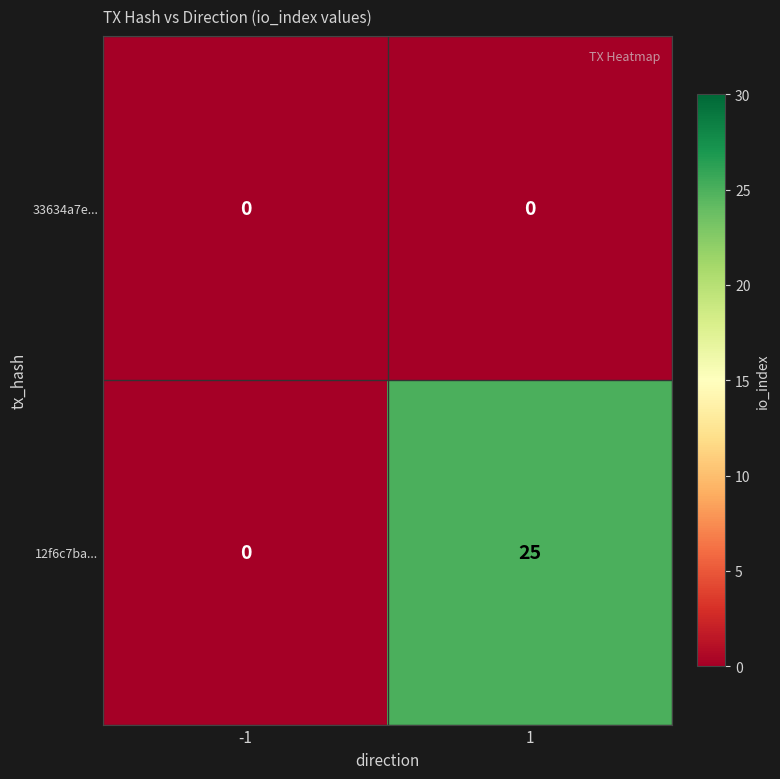

What is the sum of all 12f6c7ba... values?

25